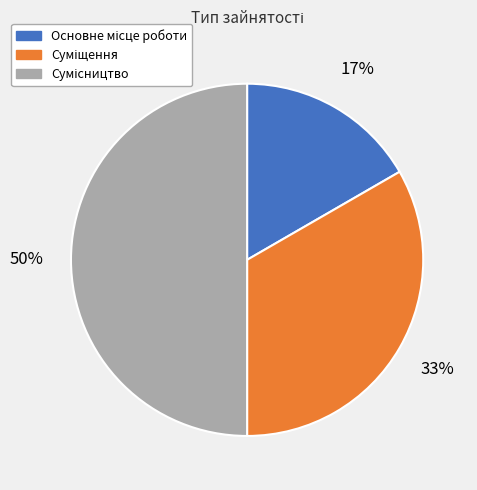

To the nearest percent, what is the average slice percentage?

33%